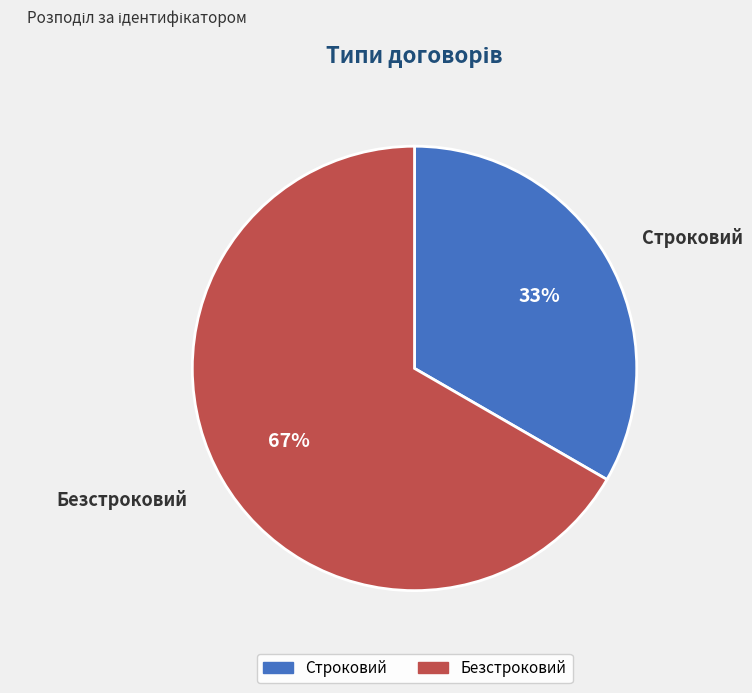

True or false: Безстроковий accounts for 52% of the total.

False